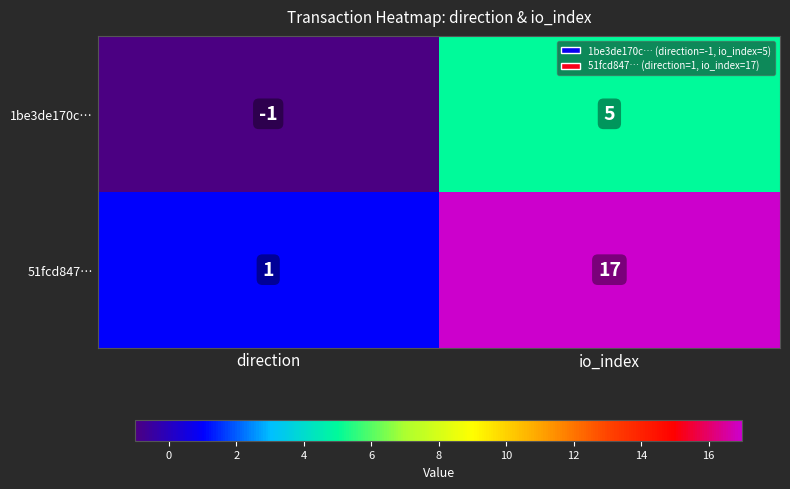

How many series are shown in this chart?

2